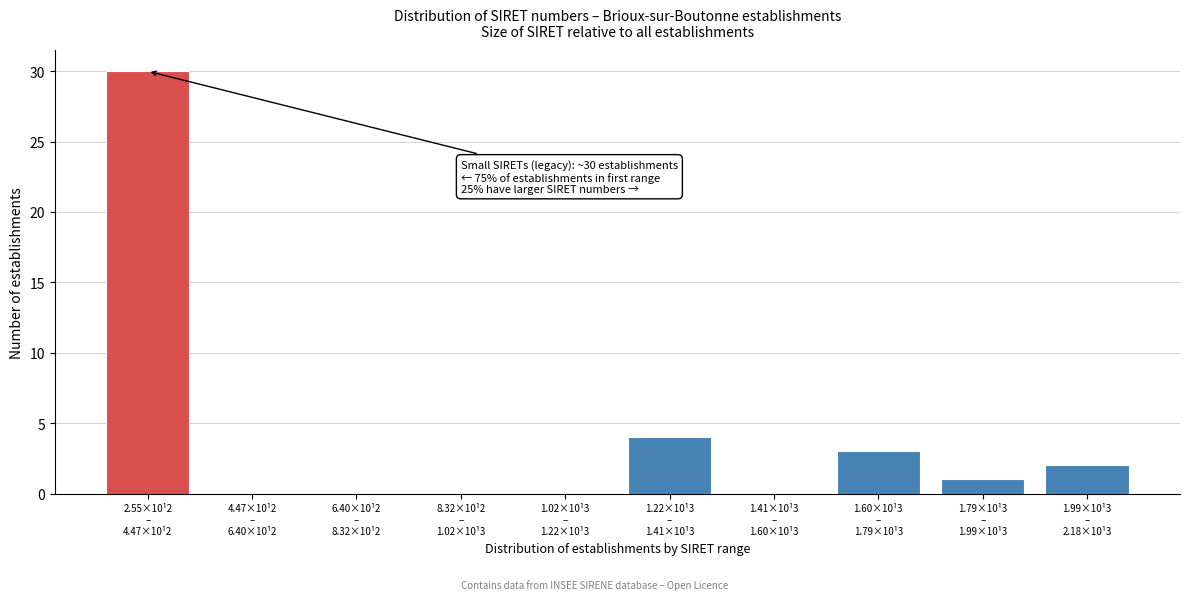

What is the sum of all values?

40